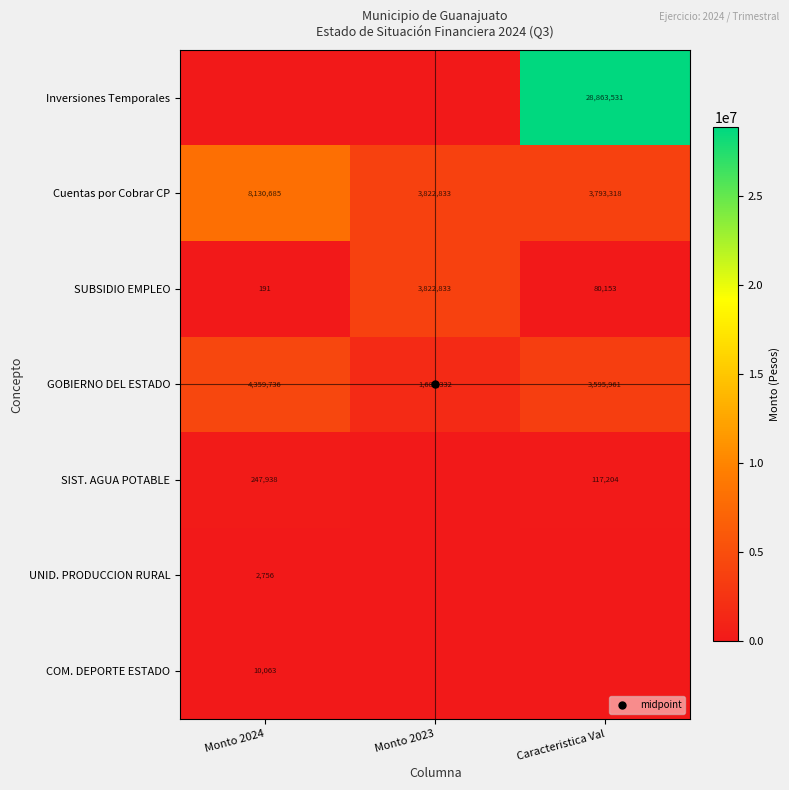

At which category does the chart reach its minimum across all series?

Monto 2024